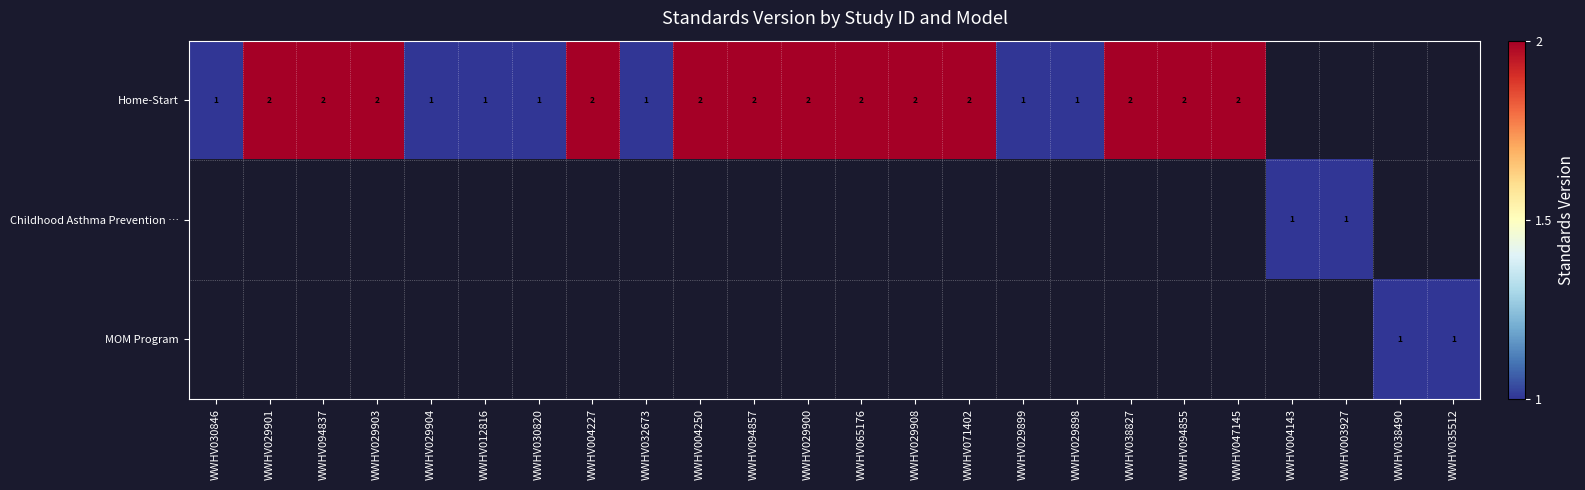

Which has a higher value, WWHV012816 or WWHV029898?

WWHV012816